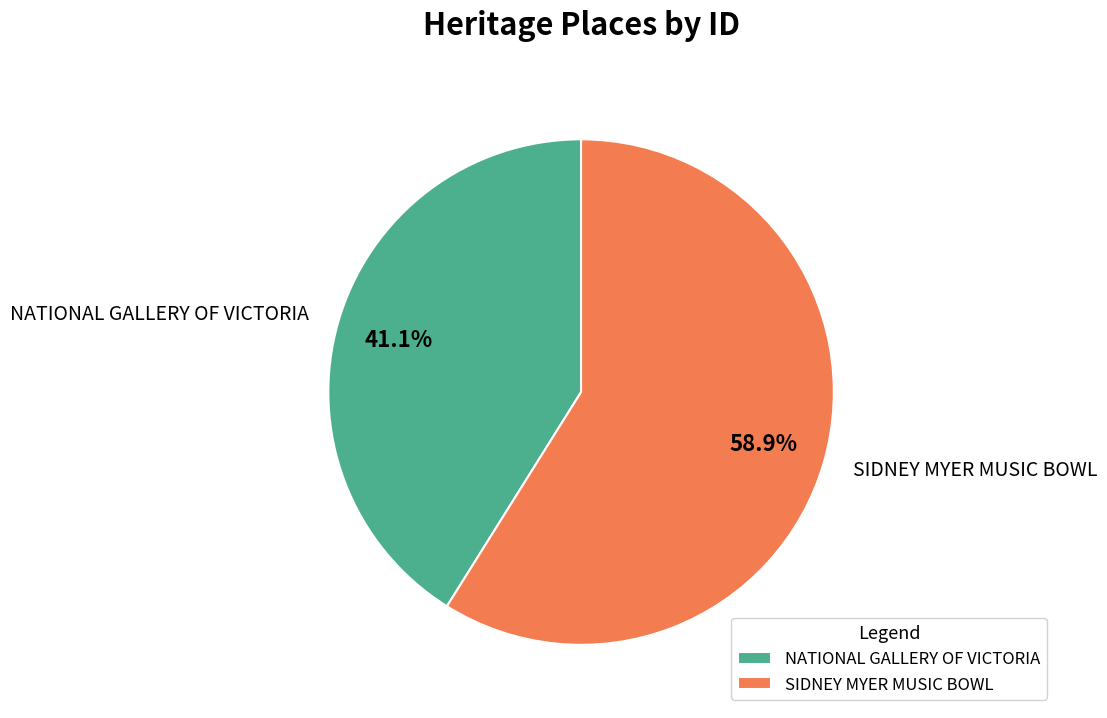

To the nearest percent, what is the combined percentage of SIDNEY MYER MUSIC BOWL and NATIONAL GALLERY OF VICTORIA?

100%